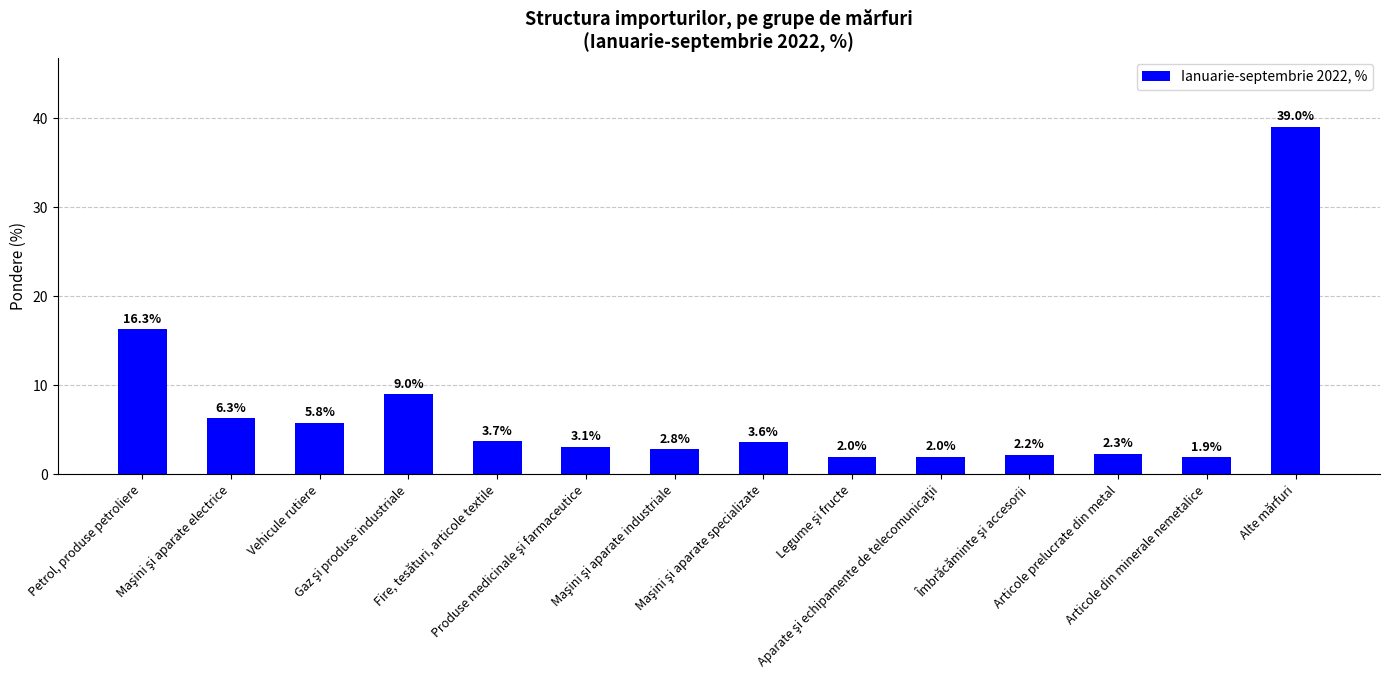

What is the label of the 3rd bar from the left?

Vehicule rutiere